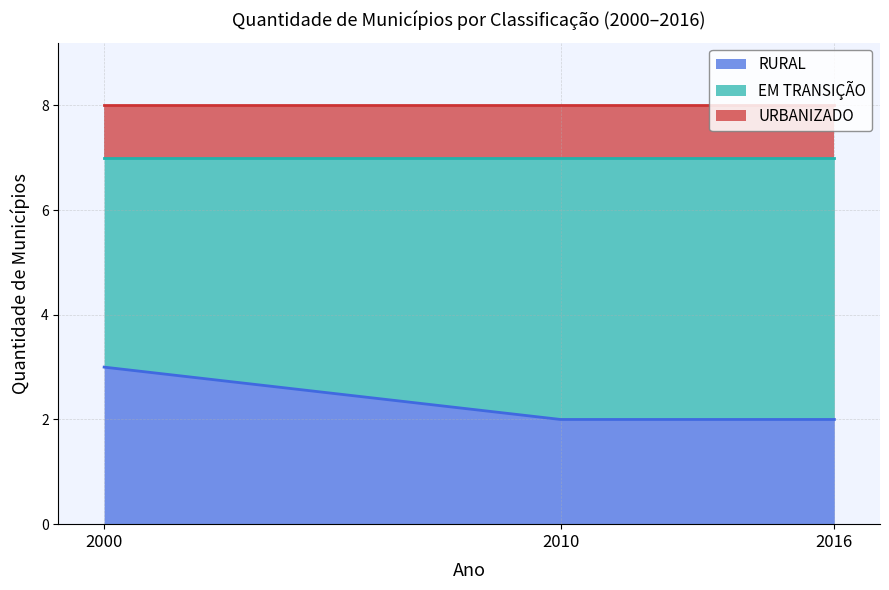

Between 2000 and 2010, which series saw the biggest shift?

RURAL